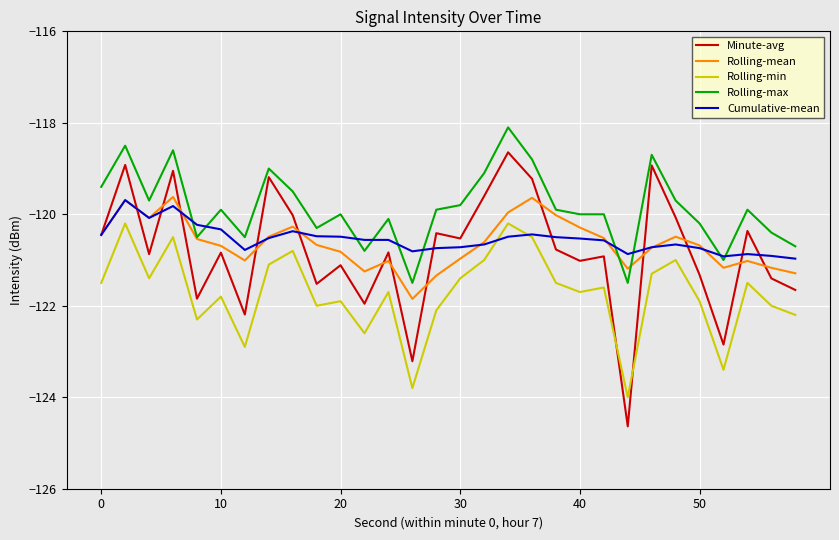

Which series has the largest total across all categories?

Rolling-max